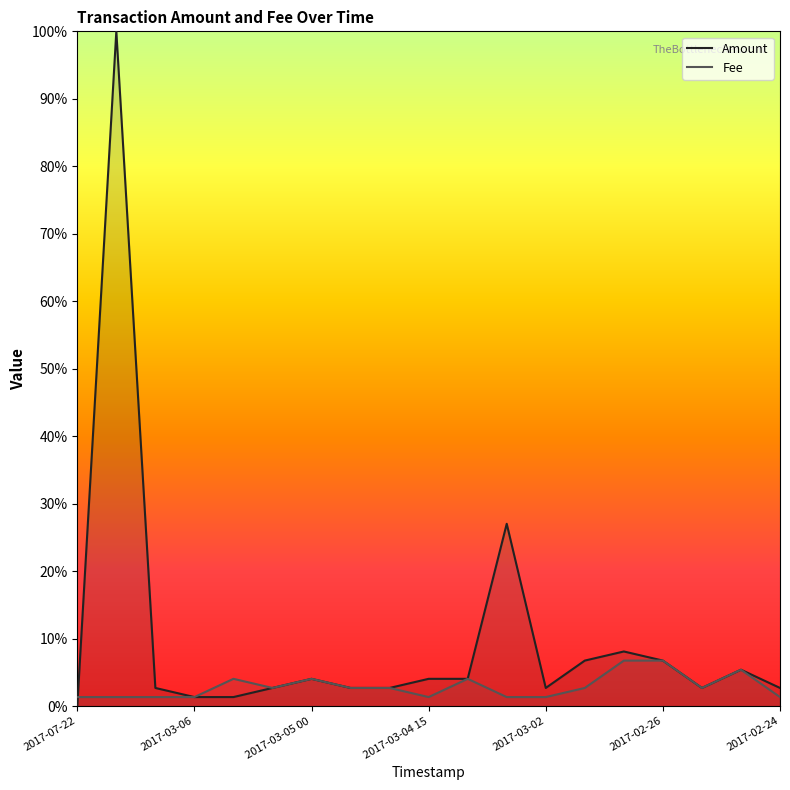

Count the number of data series in this chart.

2